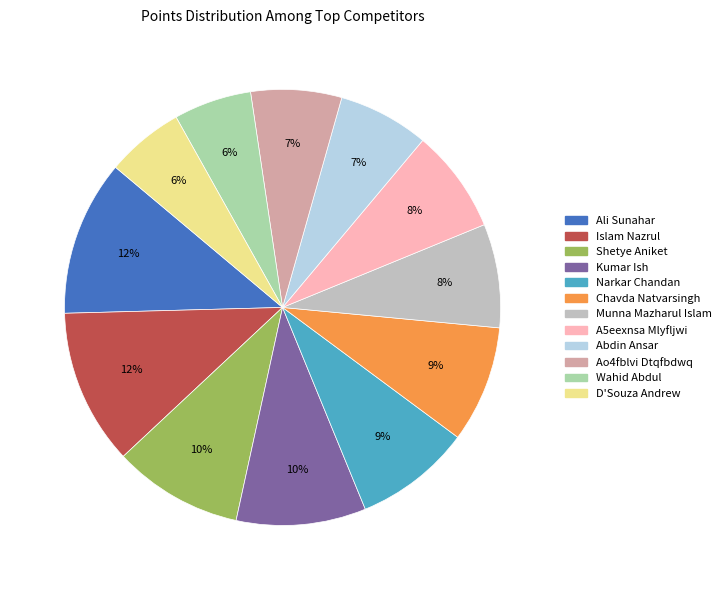

Does Ali Sunahar account for over 50% of the chart?

No